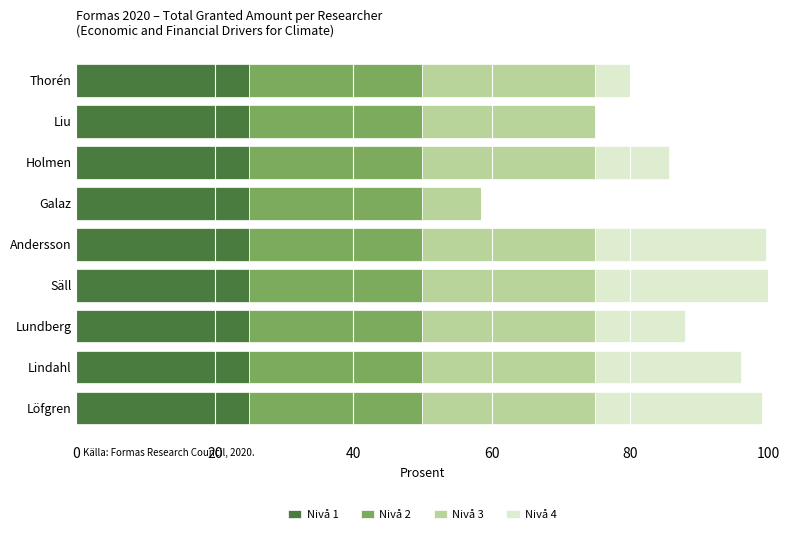

What is the total value across all series at Holmen?

85.6